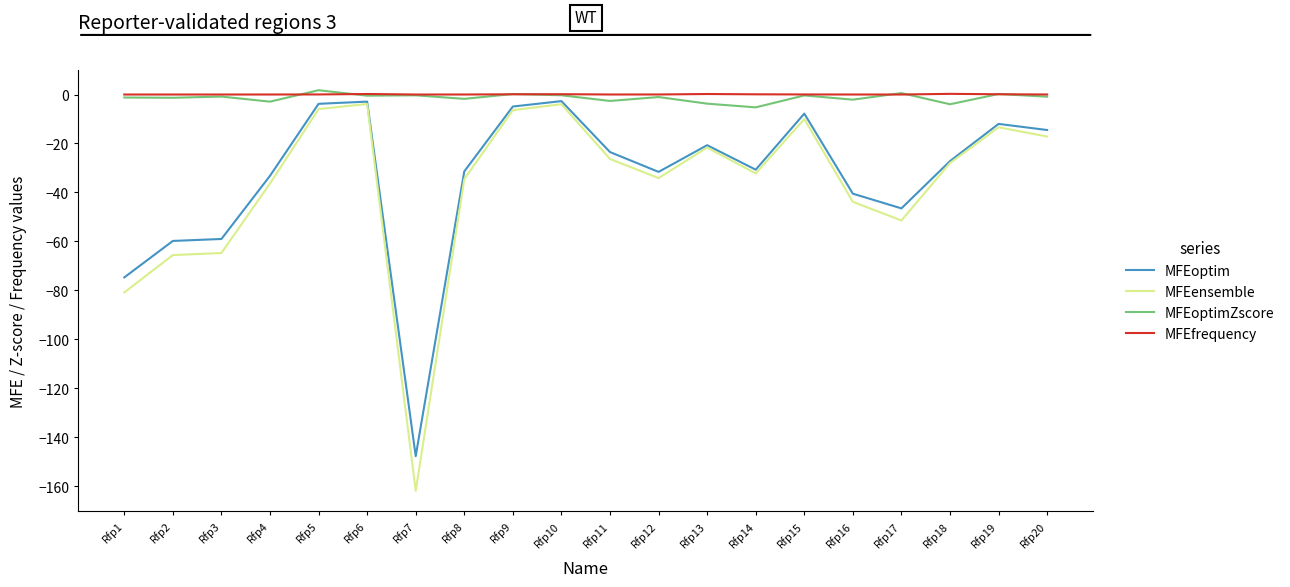

True or false: MFEoptimZscore and MFEensemble intersect in this chart.

False